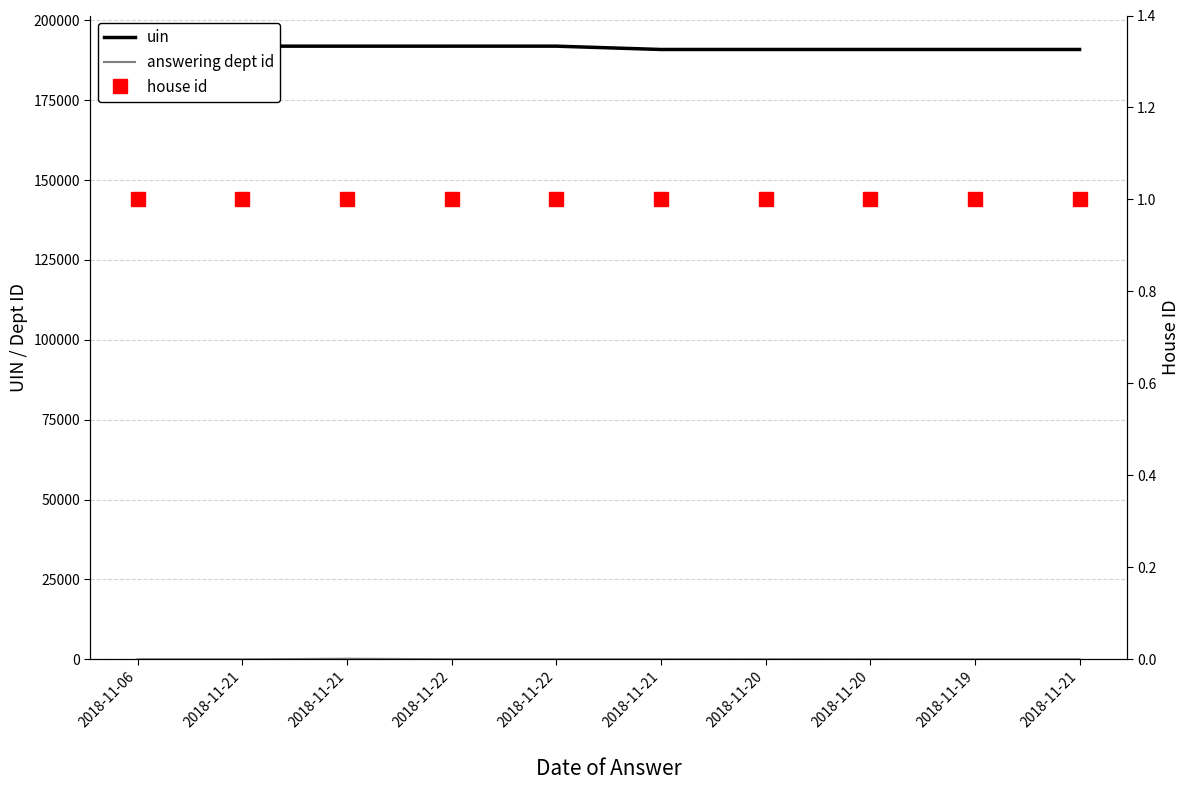

The answering dept id series shows 17 at 2018-11-06. True or false?

True